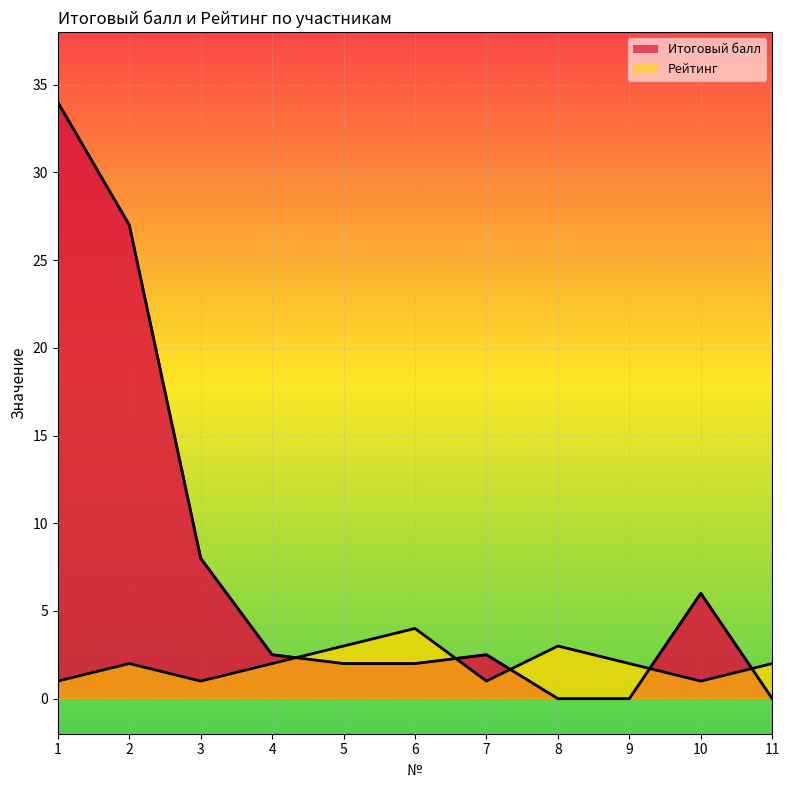

What is the difference between the maximum and minimum values in the Рейтинг series?

3.0